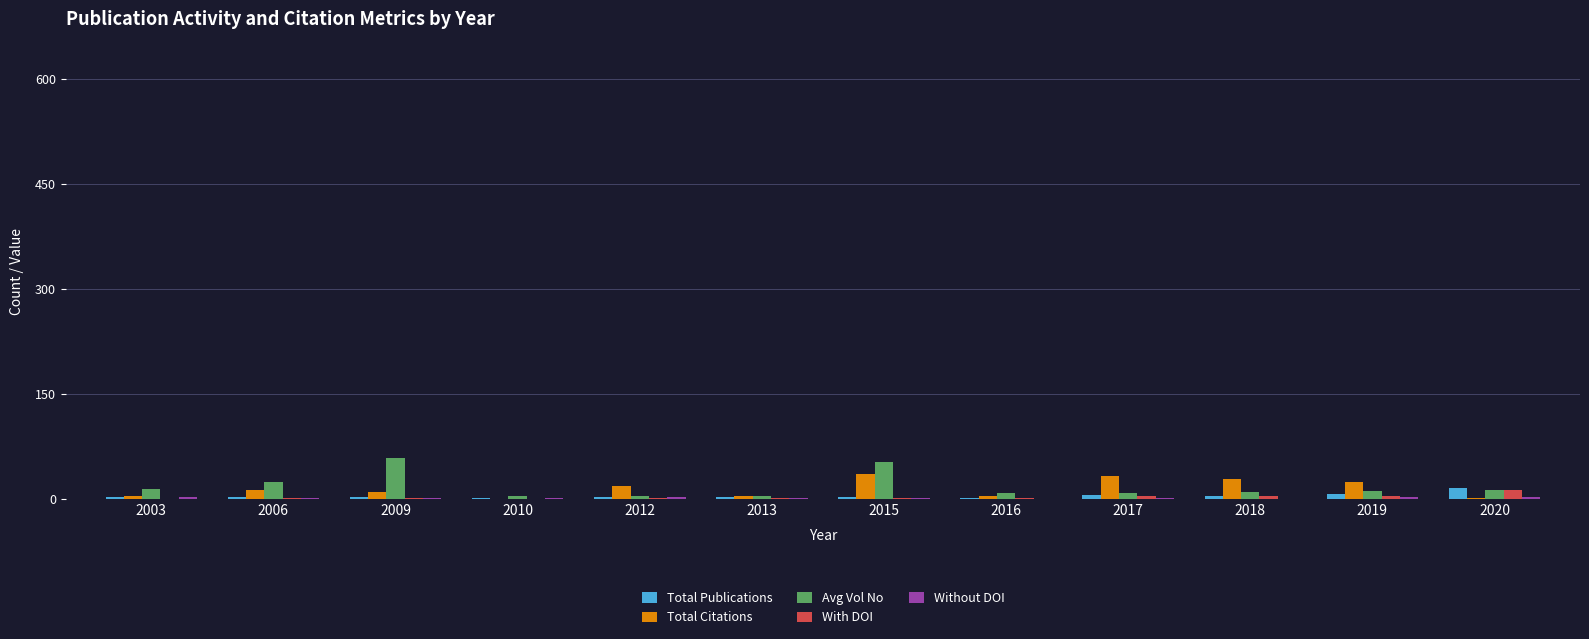

The Total Citations series shows 4 at 2003. True or false?

True